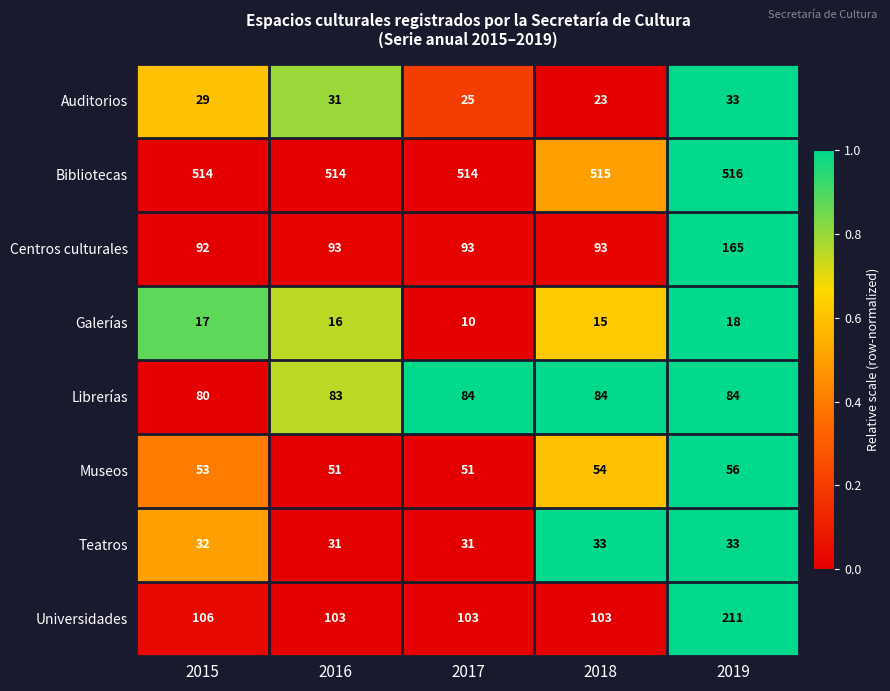

At which category is the sum across all series the highest?

2019